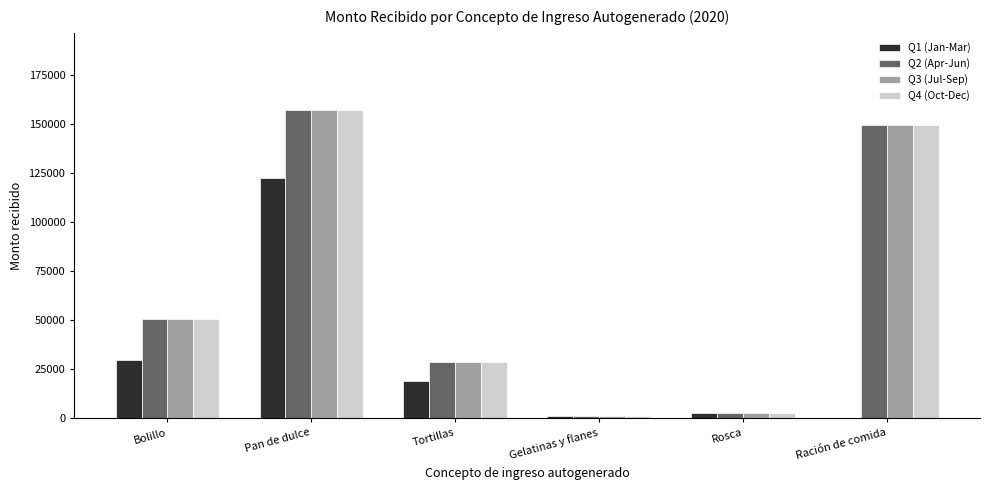

Is the value of Q1 (Jan-Mar) at Gelatinas y flanes greater than the value of Q4 (Oct-Dec) at Tortillas?

No